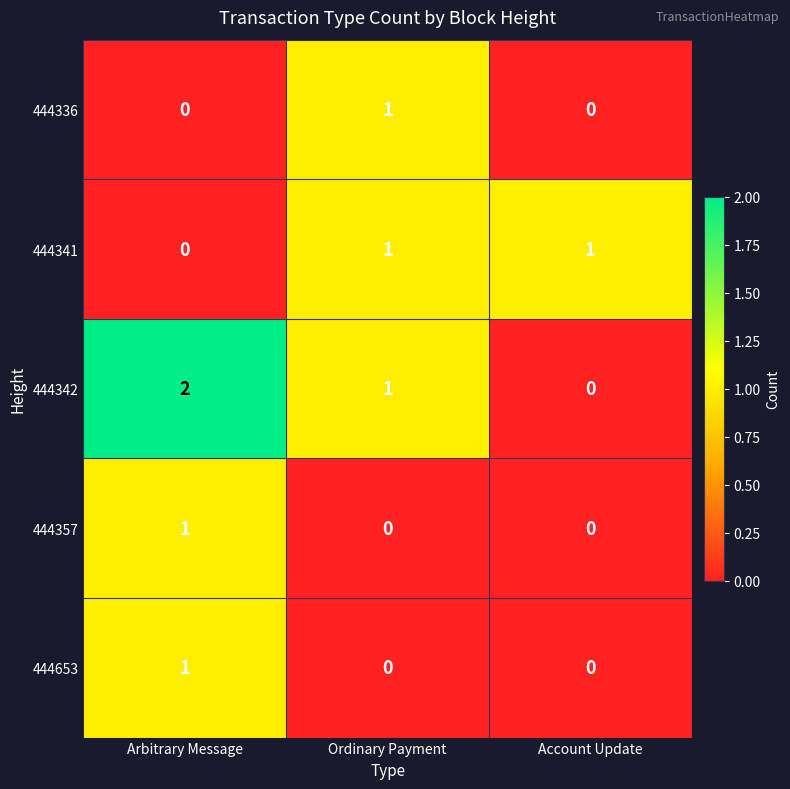

At how many categories does at least one series exceed 0?

3